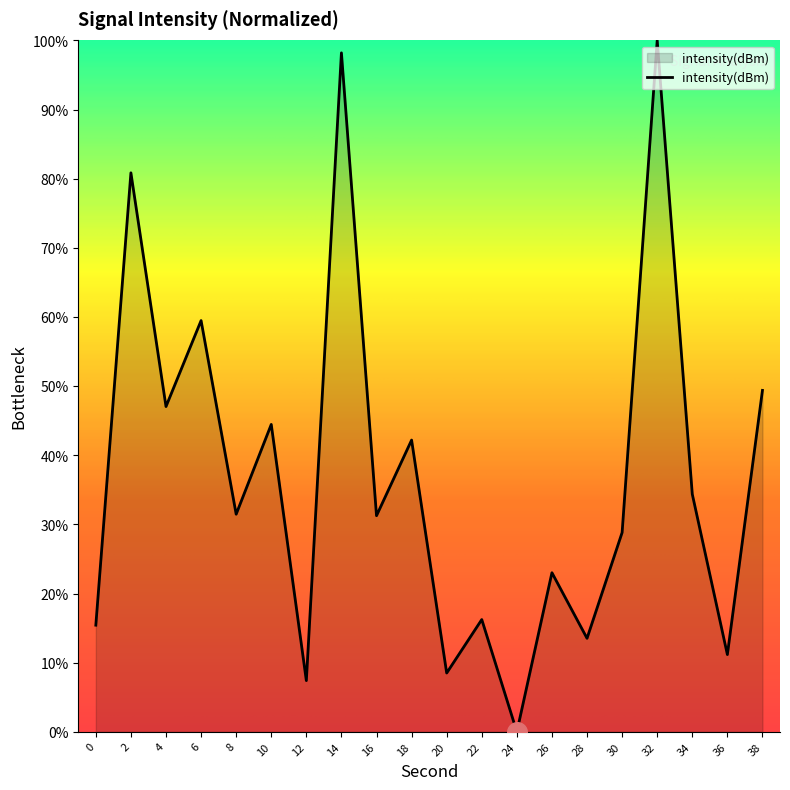

Which has a higher value, 0 or 14?

14